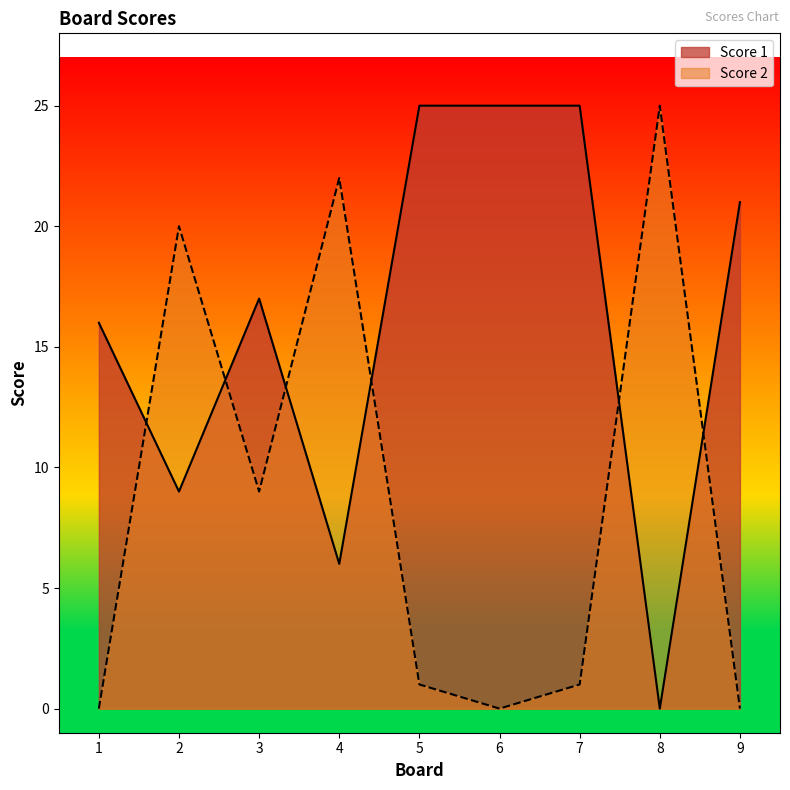

The Score 2 series shows 9 at 3. True or false?

True